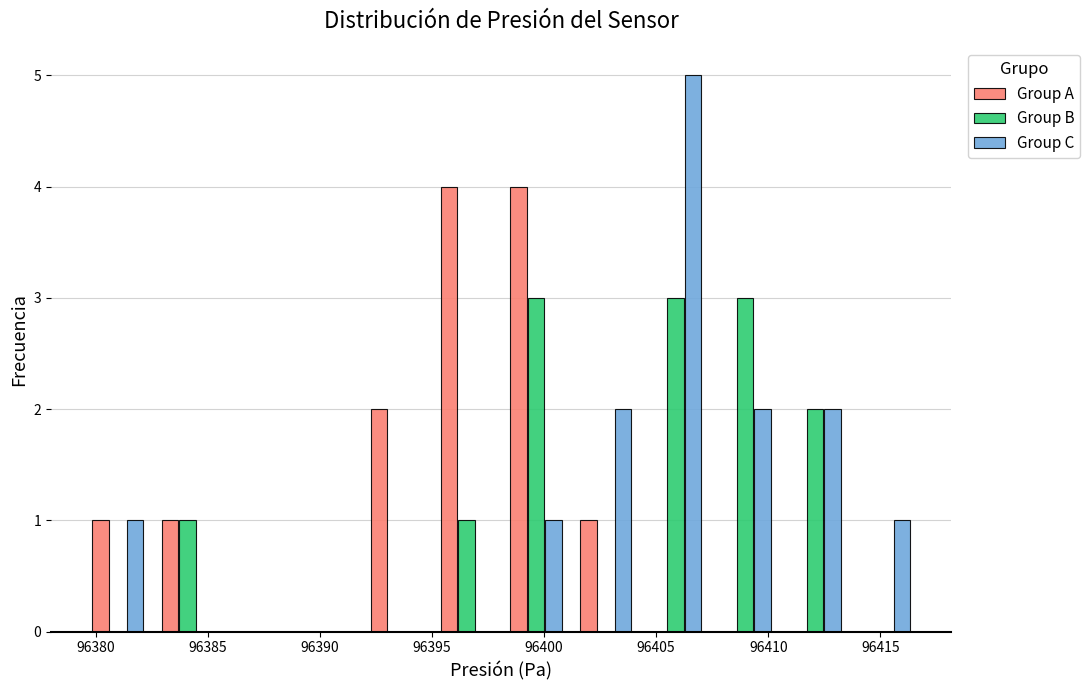

What is the height of the Group B bar covering 96398.0 to 96401.0 on the x-axis? Neither the bar edges nor the heights are printed on the chart, so give them approximately, as read against the axes.

3